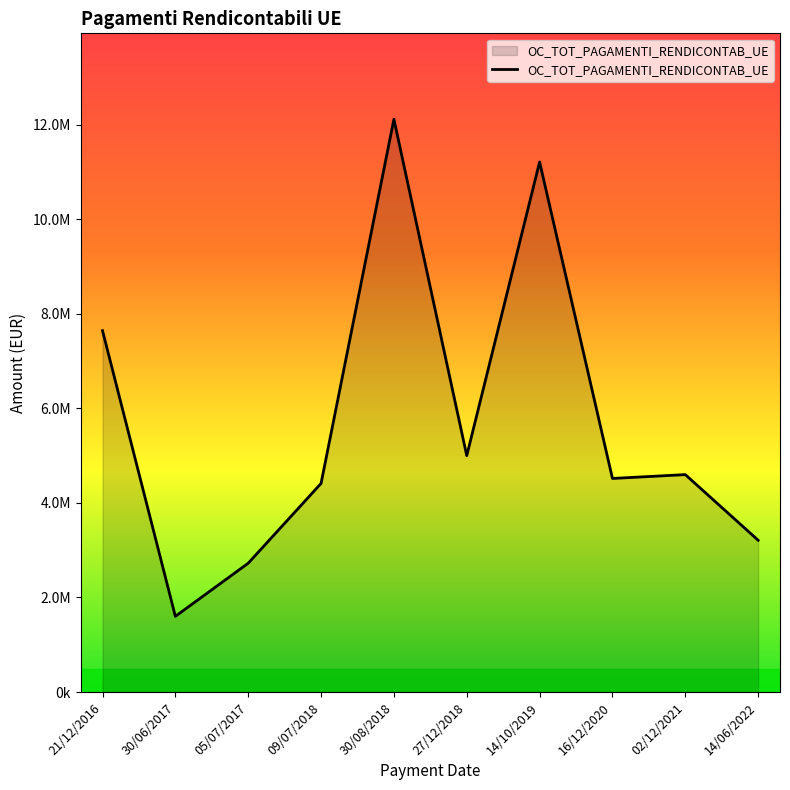

Between 09/07/2018 and 30/08/2018, which is larger?

30/08/2018